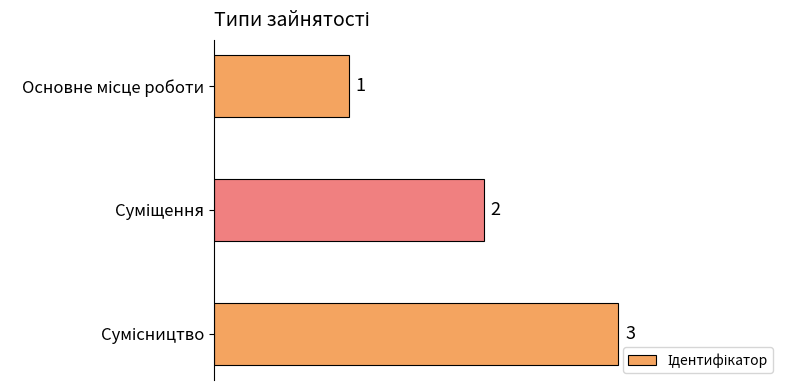

What is the sum of all values?

6